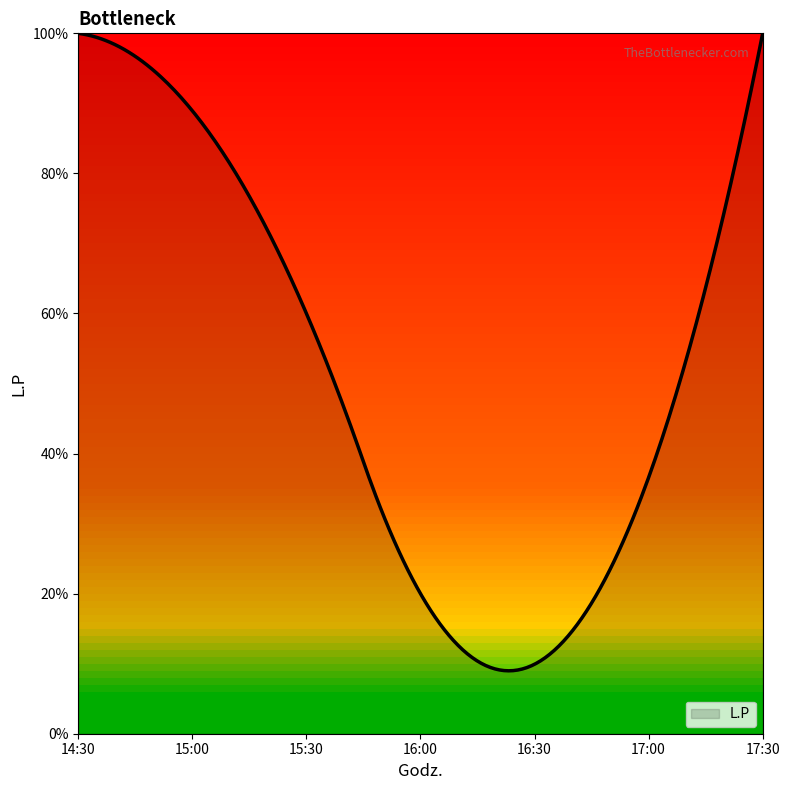

Does the chart display data point markers on the line(s)?

No